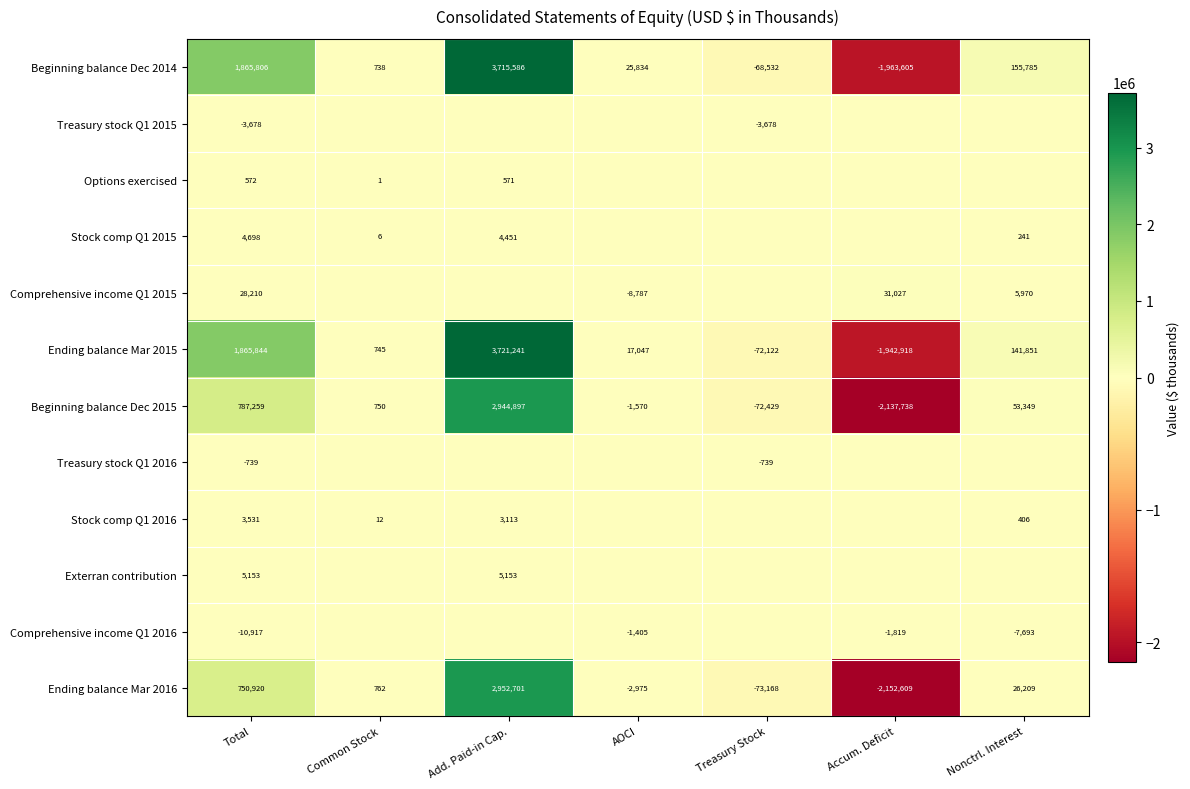

The value of Comprehensive income Q1 2015 at Total is 28210. True or false?

True